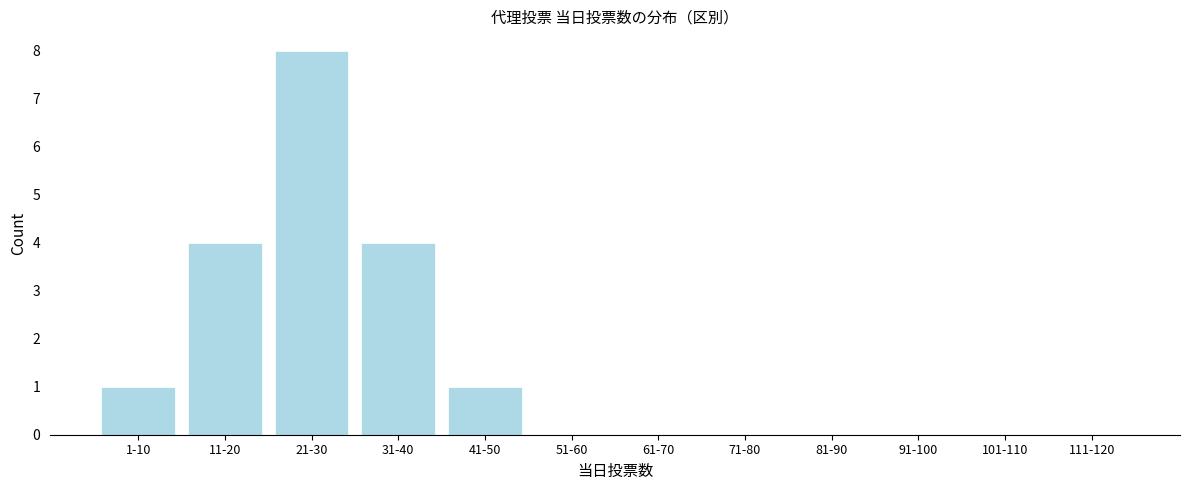

Reading left to right, list all the values displayed in this chart.

1-10=1	11-20=4	21-30=8	31-40=4	41-50=1	51-60=0	61-70=0	71-80=0	81-90=0	91-100=0	101-110=0	111-120=0